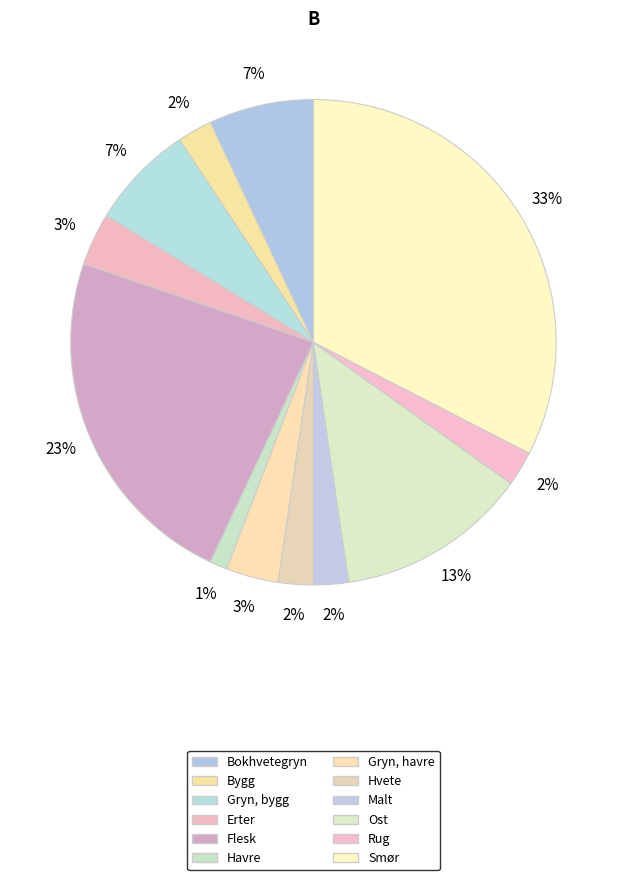

How many segments does this pie chart have?

12